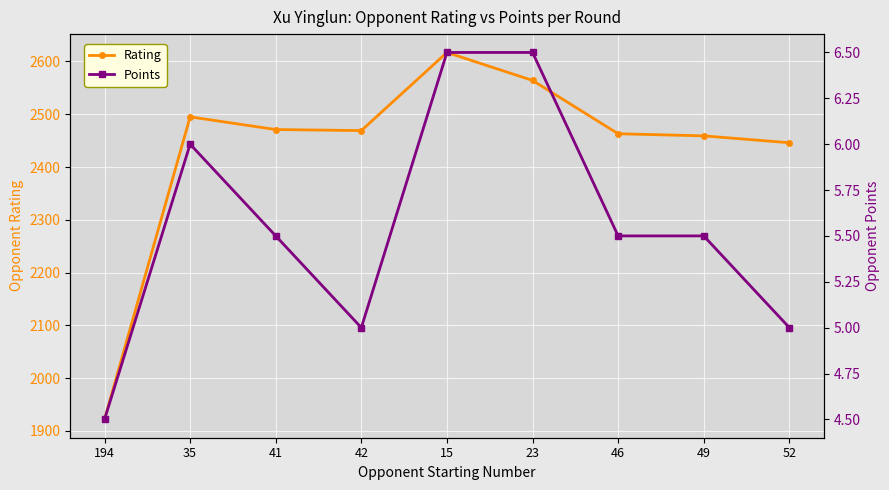

At which category is the sum across all series the highest?

15